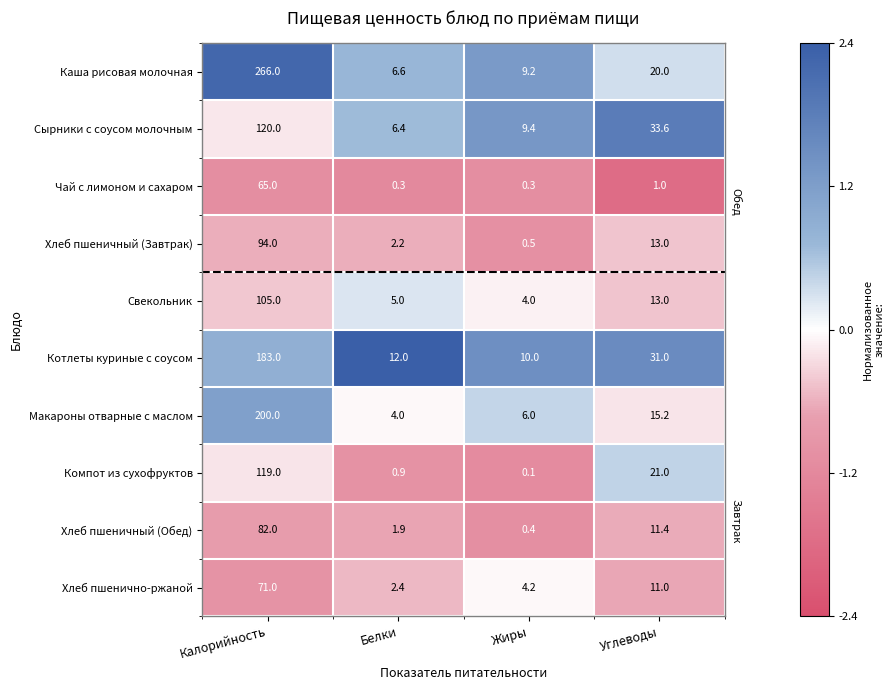

How many data points in Свекольник are less than 13?

2